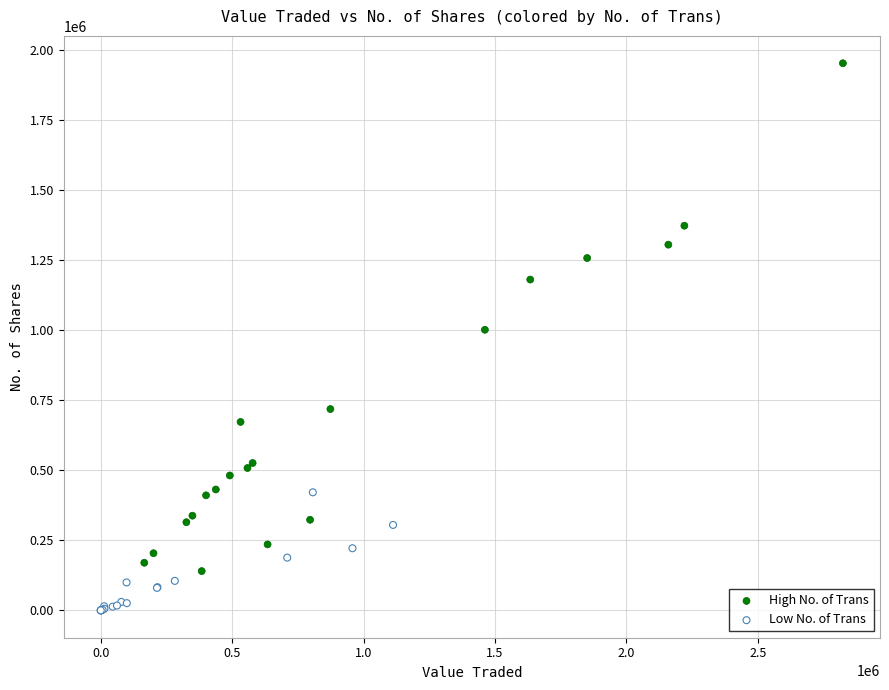

Which series reaches the maximum Y coordinate?

High No. of Trans